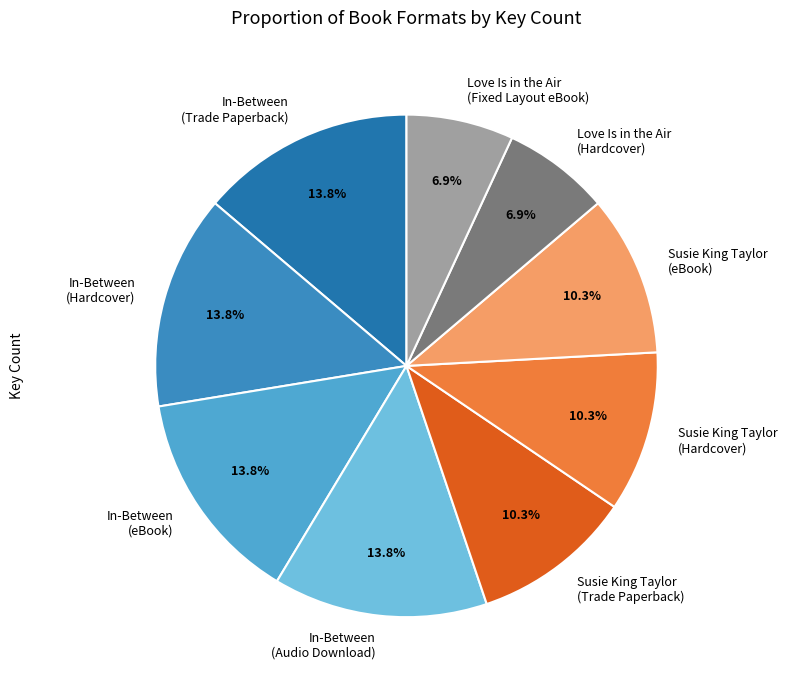

Which has a higher value, Susie King Taylor (eBook) or Love Is in the Air (Fixed Layout eBook)?

Susie King Taylor (eBook)